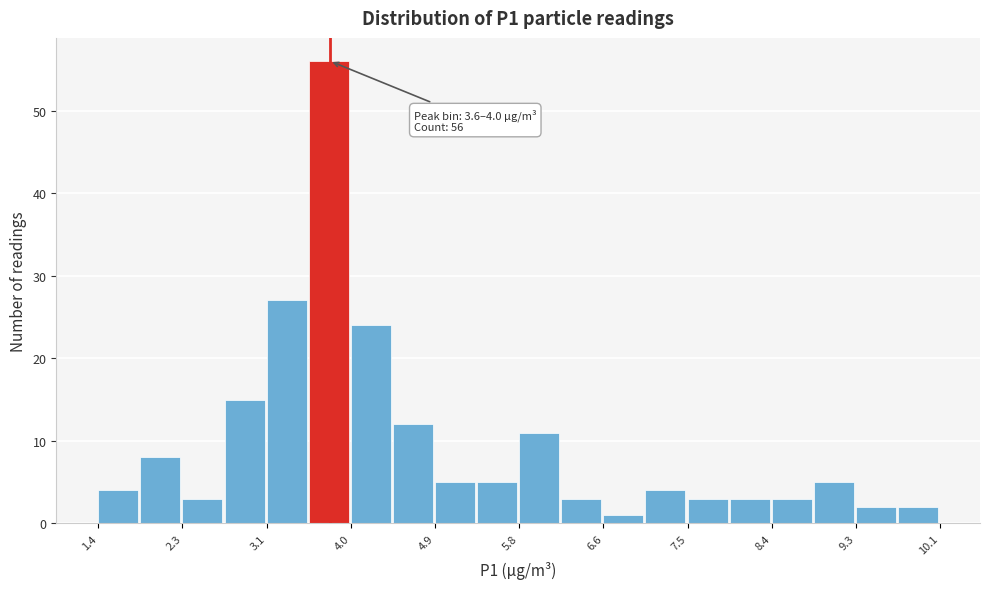

Over which range of the x-axis is the bar tallest?

3.6 to 4.0